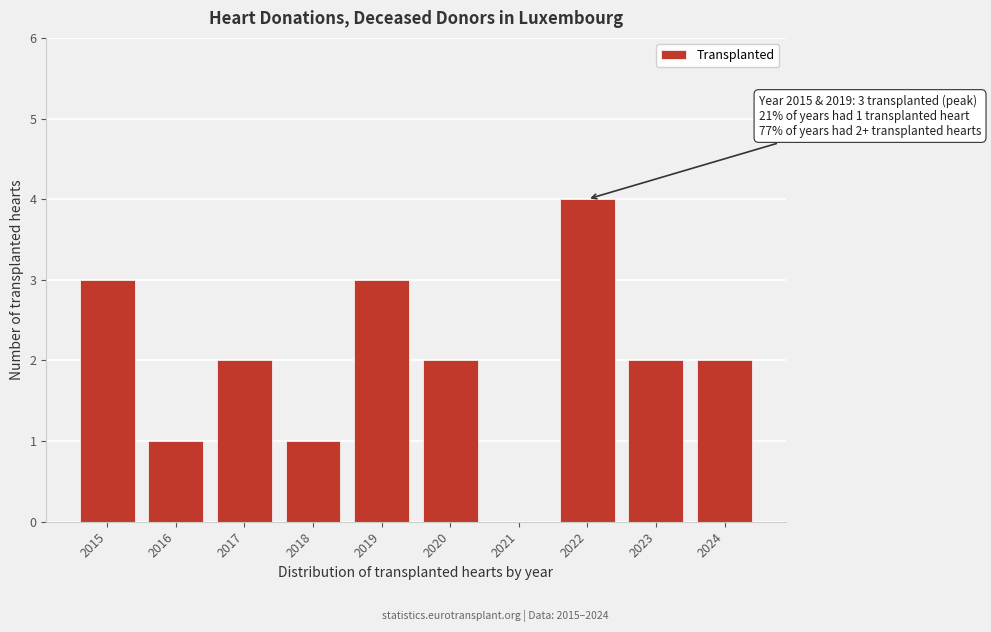

Reading left to right, list all the values displayed in this chart.

2015=3	2016=1	2017=2	2018=1	2019=3	2020=2	2021=0	2022=4	2023=2	2024=2